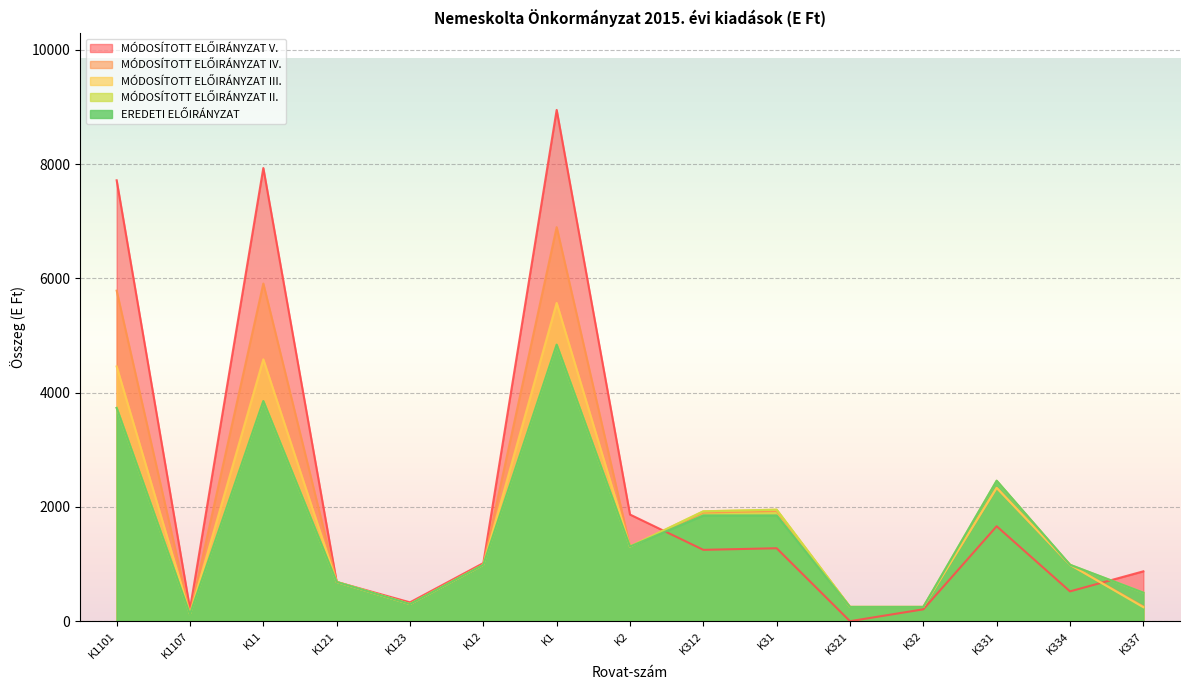

Is the value of EREDETI ELŐIRÁNYZAT at K31 greater than the value of MÓDOSÍTOTT ELŐIRÁNYZAT II. at K1101?

No